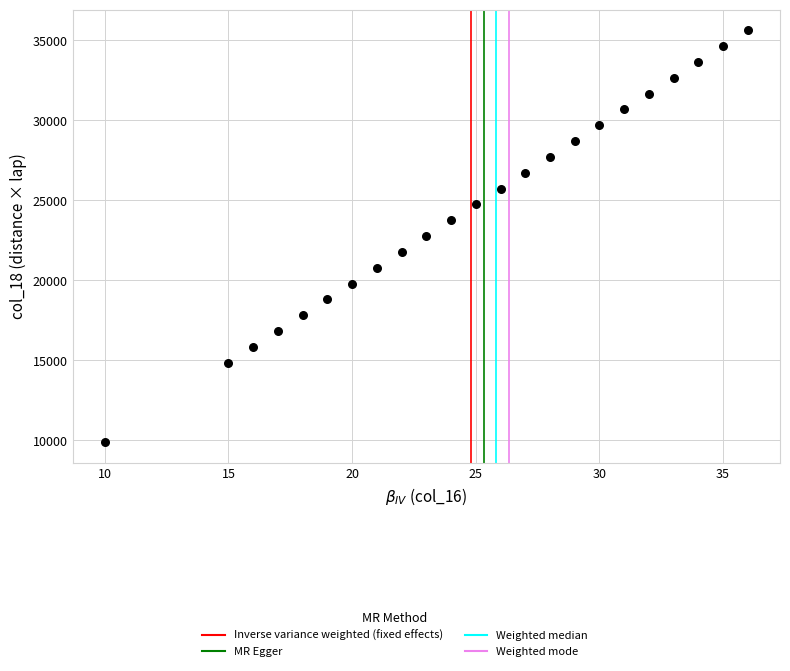

What is the range of Y values (max minus min)?

25740